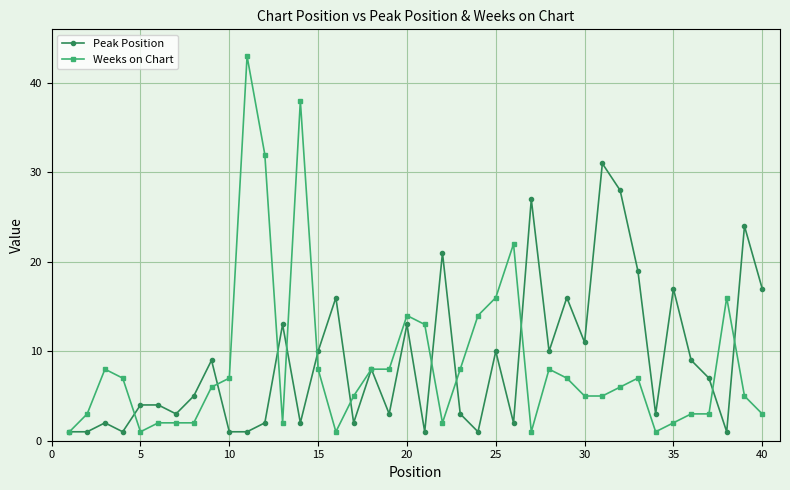

What is the maximum value for Peak Position?

31